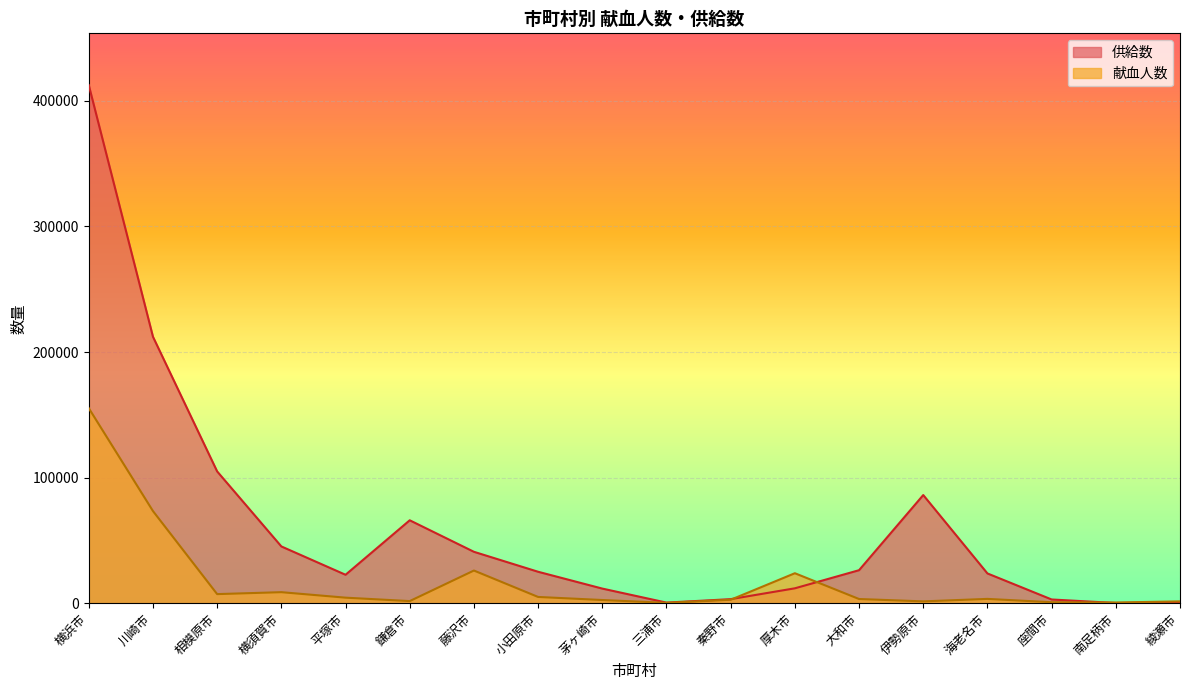

What is the label of the 5th point from the right?

伊勢原市